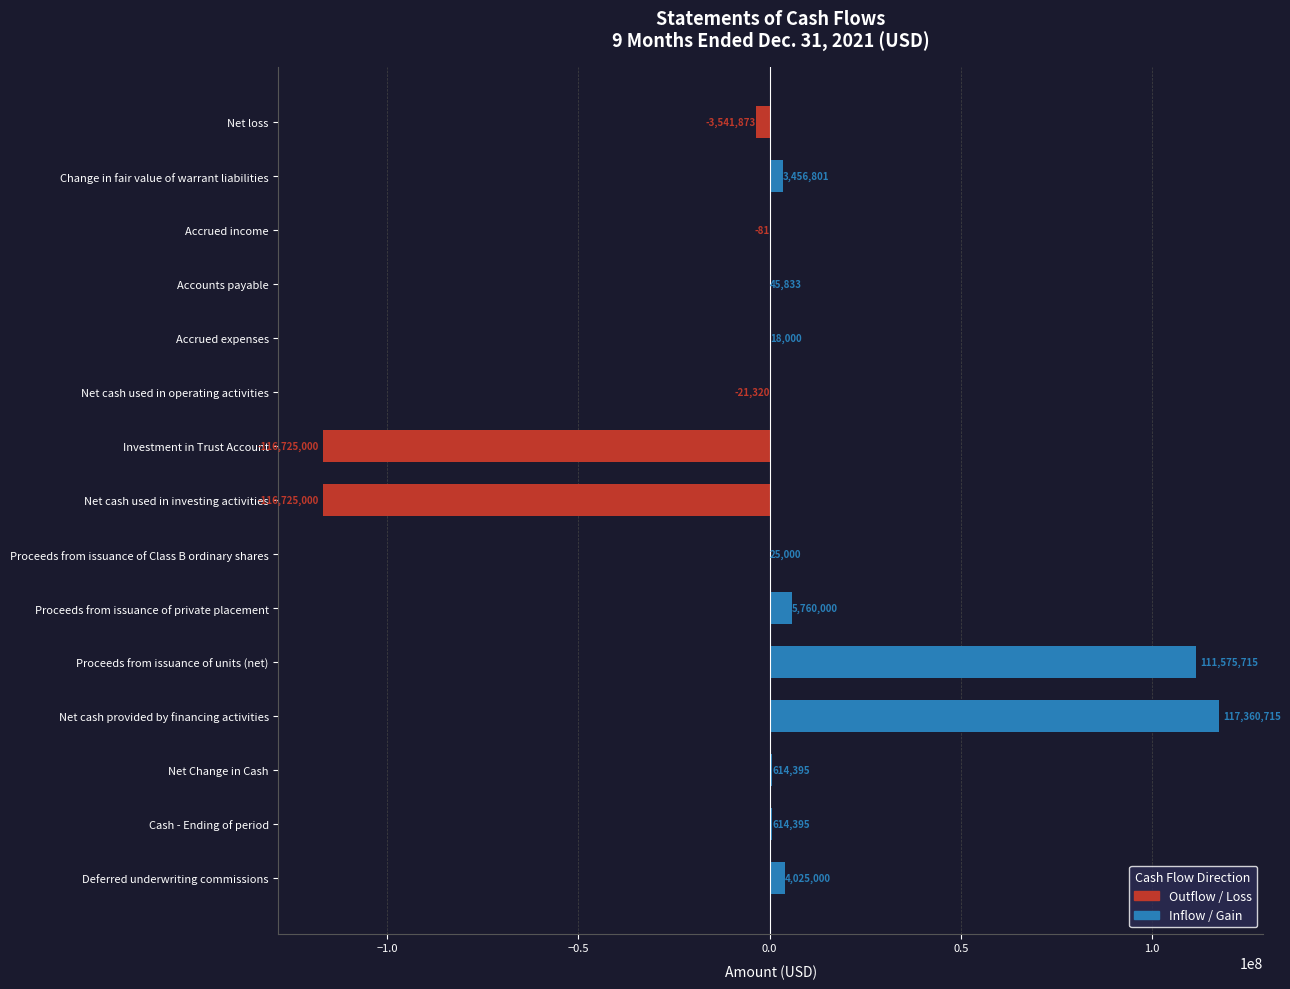

What is the change in value from Accrued expenses to Deferred underwriting commissions?

+4007000